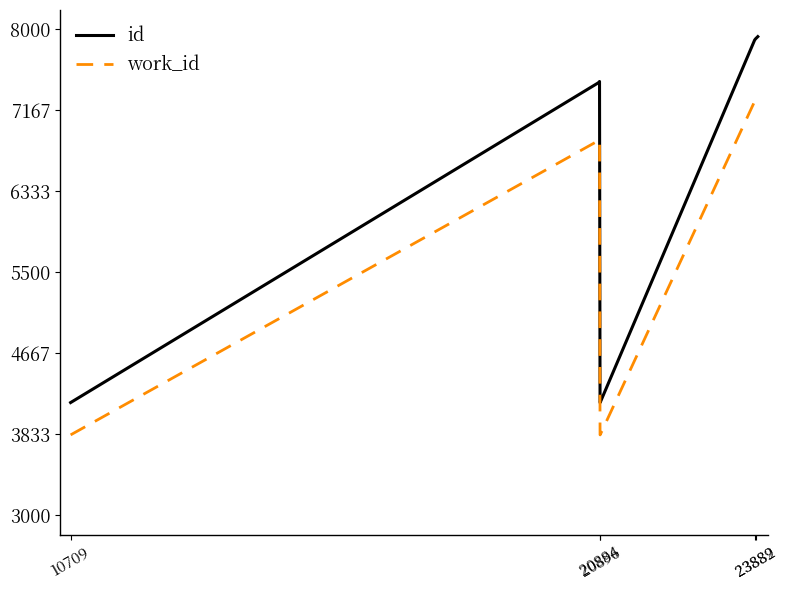

What is the difference between the maximum and minimum values in the work_id series?

3465.6